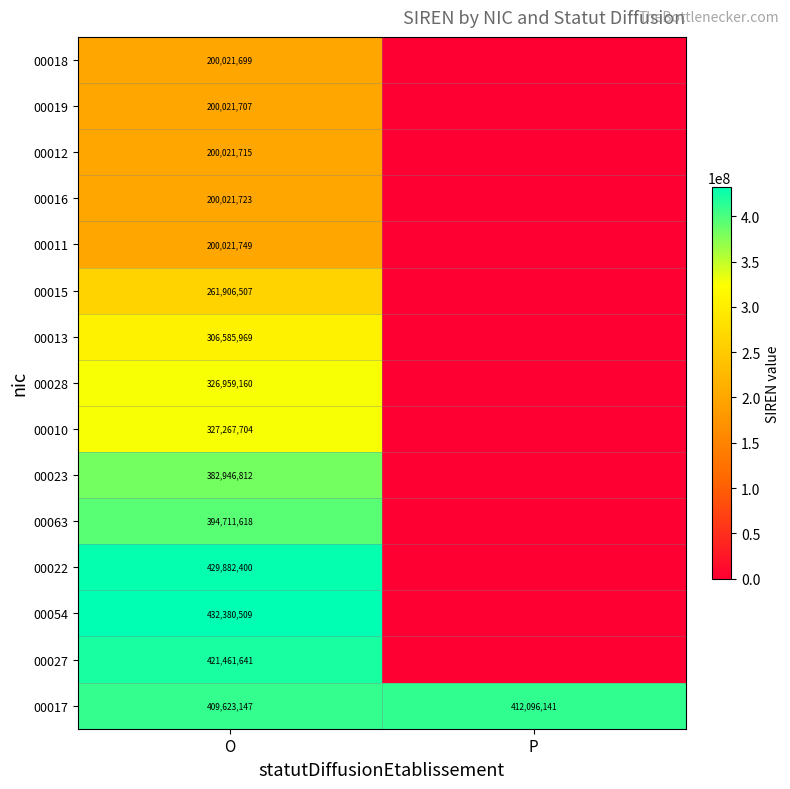

What is the total value across all series at O?

4693834060